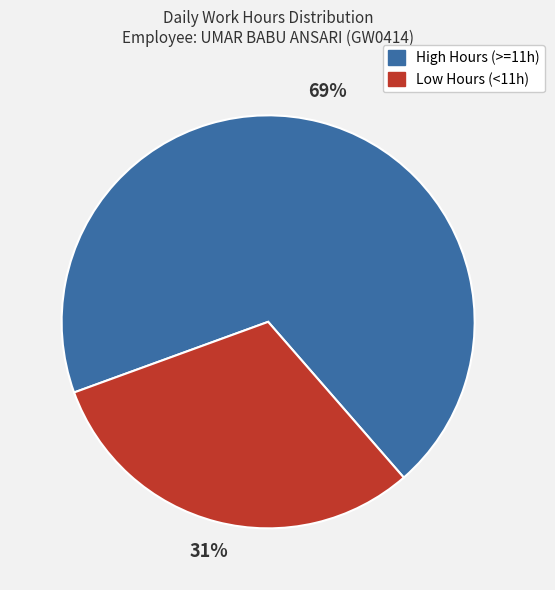

Is there a majority slice in this chart?

Yes